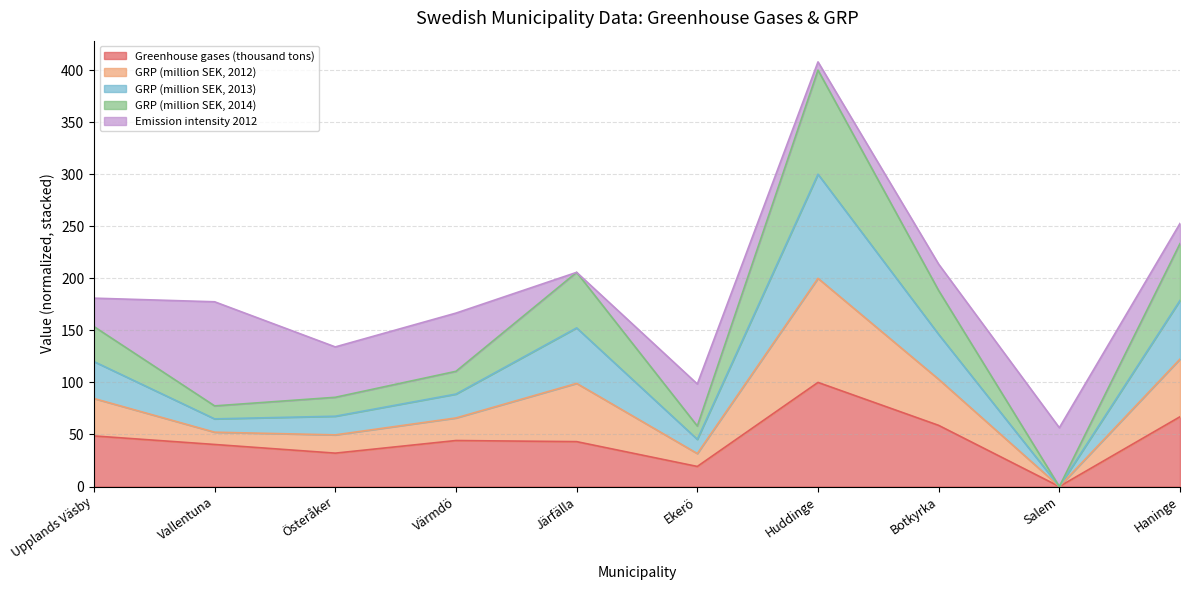

Which category has the highest value in the Greenhouse gases (thousand tons) series?

Huddinge